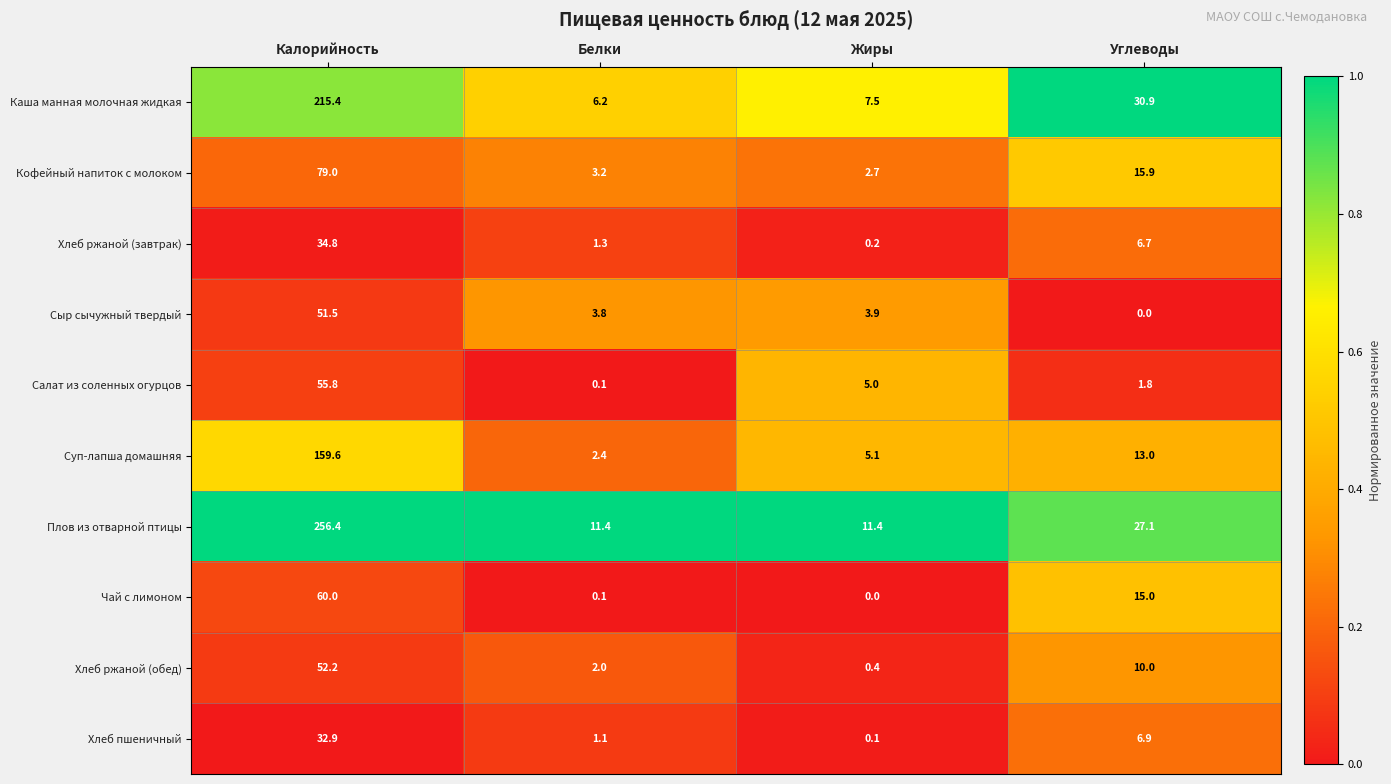

List the series in order of their peak value, highest first.

Плов из отварной птицы, Каша манная молочная жидкая, Суп-лапша домашняя, Кофейный напиток с молоком, Чай с лимоном, Салат из соленных огурцов, Хлеб ржаной (обед), Сыр сычужный твердый, Хлеб ржаной (завтрак), Хлеб пшеничный